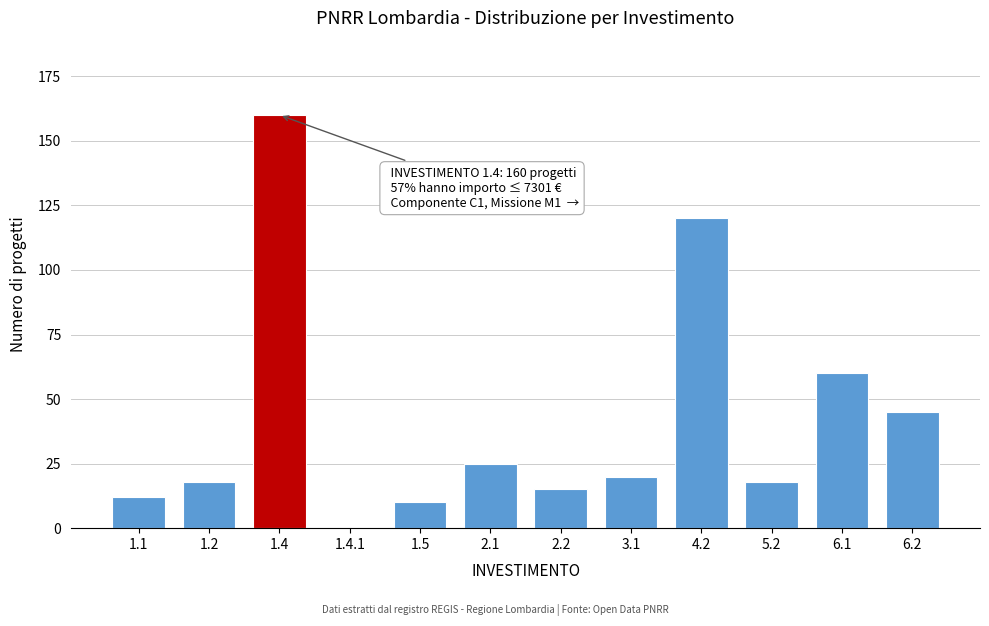

Reading left to right, extract all data points from this chart.

1.1=12	1.2=18	1.4=160	1.4.1=0	1.5=10	2.1=25	2.2=15	3.1=20	4.2=120	5.2=18	6.1=60	6.2=45